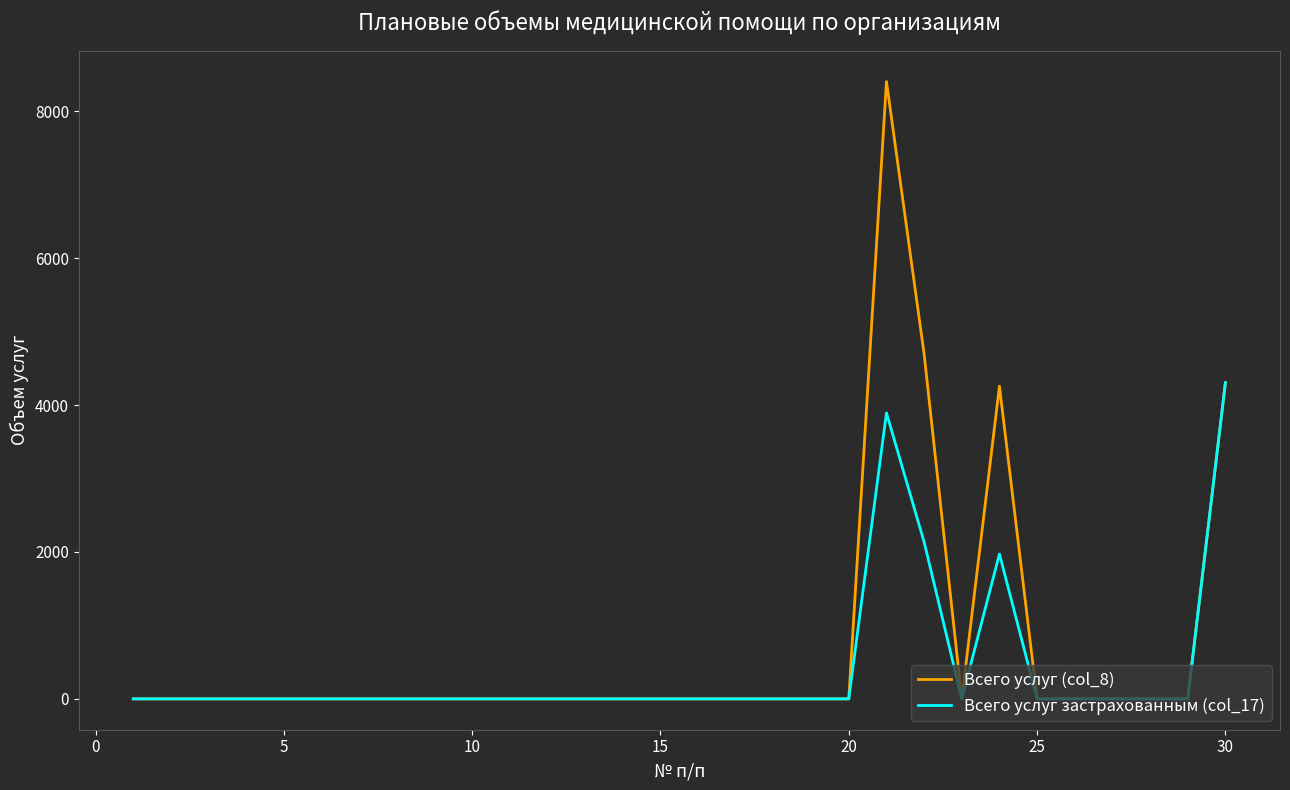

What are all the series names shown in the legend?

Всего услуг (col_8), Всего услуг застрахованным (col_17)